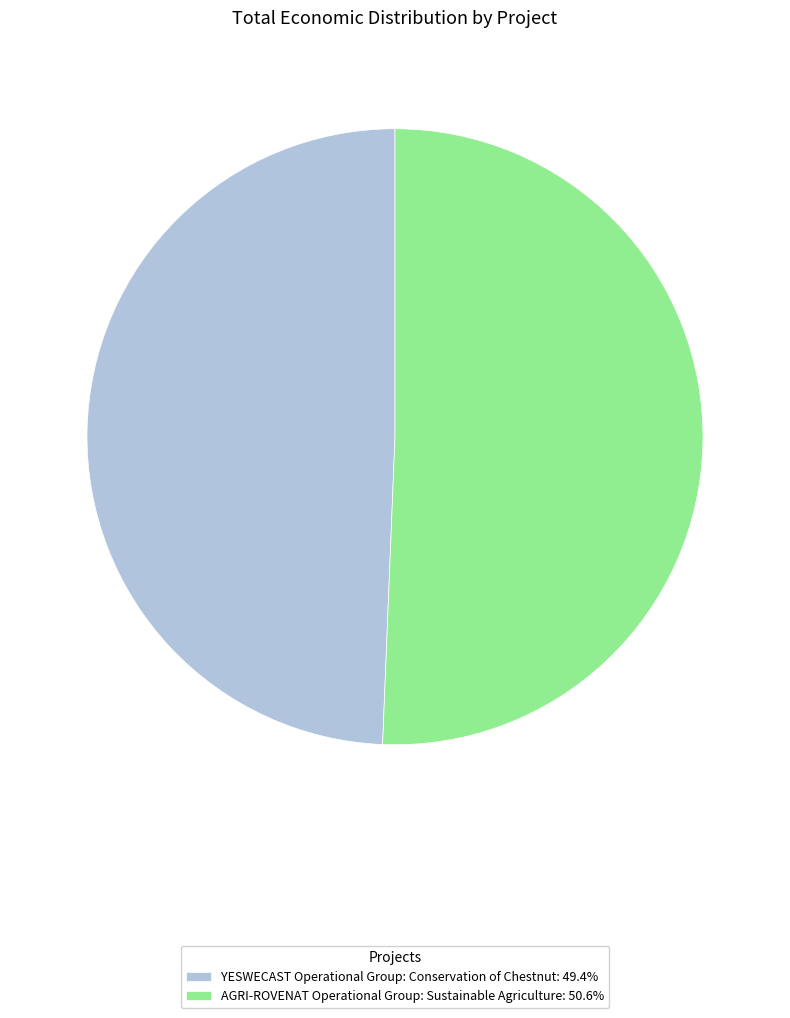

Which has a higher value, AGRI-ROVENAT Operational Group: Sustainable Agriculture or YESWECAST Operational Group: Conservation of Chestnut?

AGRI-ROVENAT Operational Group: Sustainable Agriculture